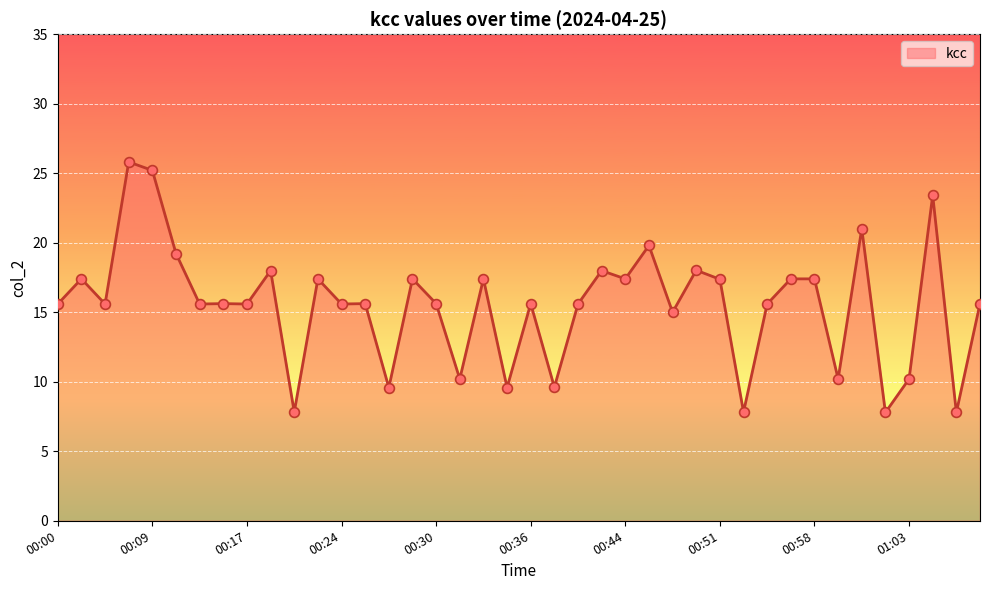

What is the maximum value shown in the chart?

25.8